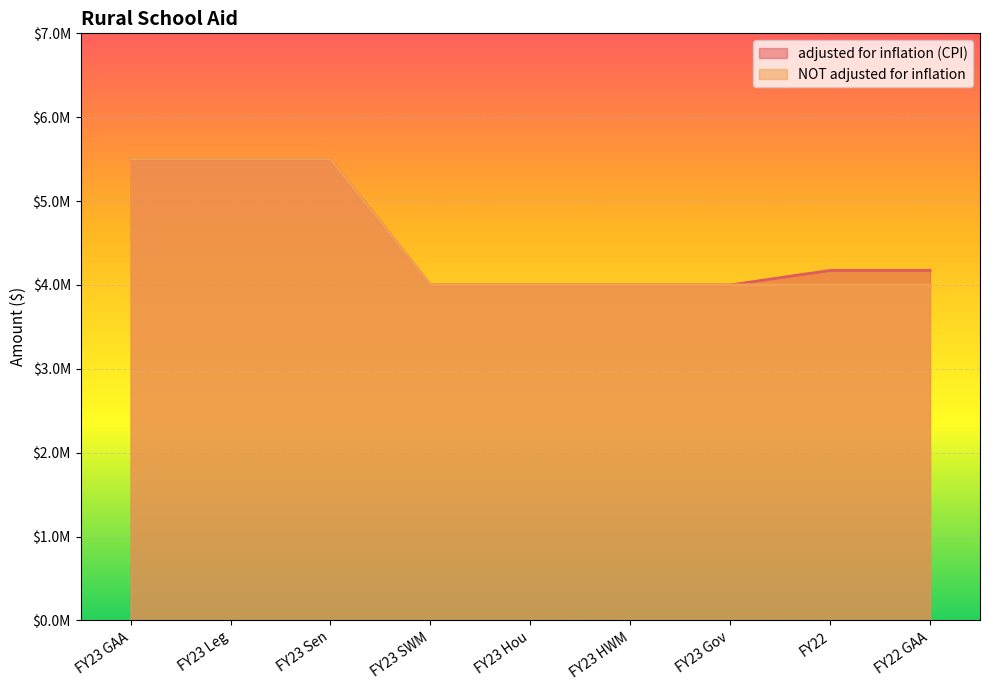

What is the greatest value displayed?

5500000